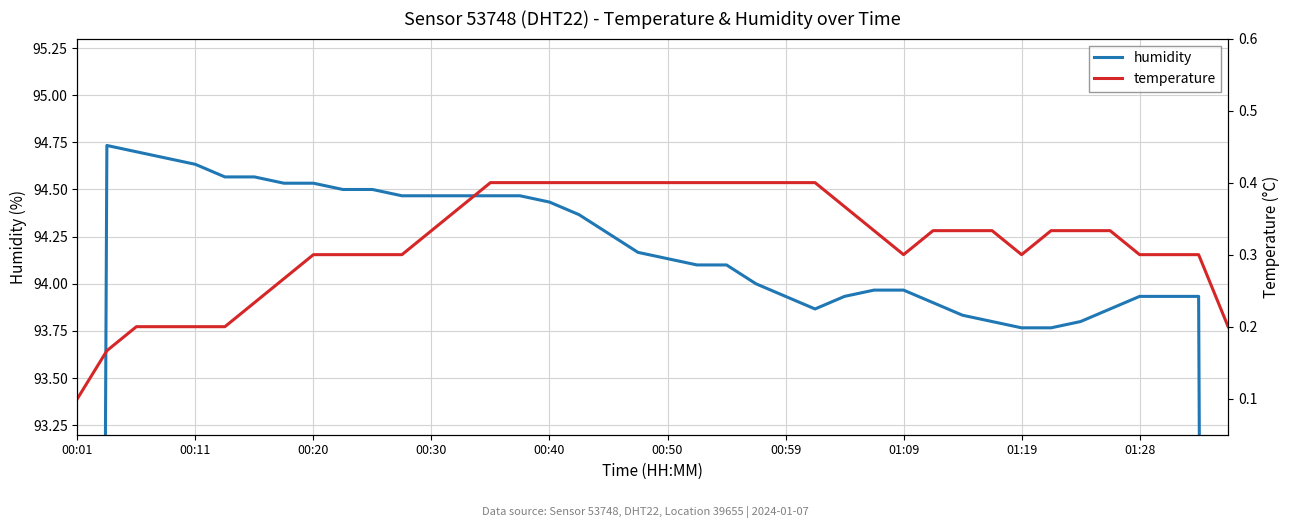

What is the average value of the humidity series?

92.6